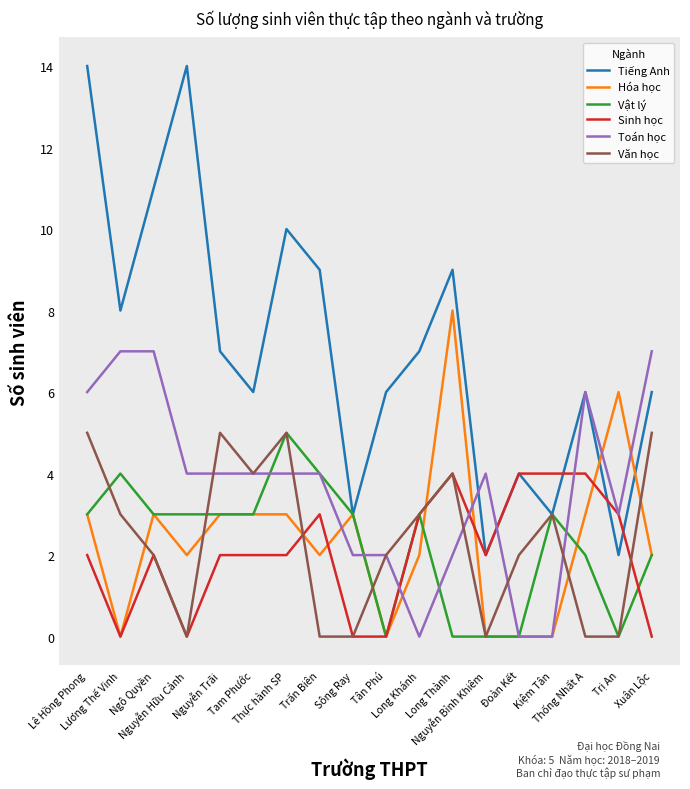

Which category has the highest value in the Hóa học series?

Long Thành